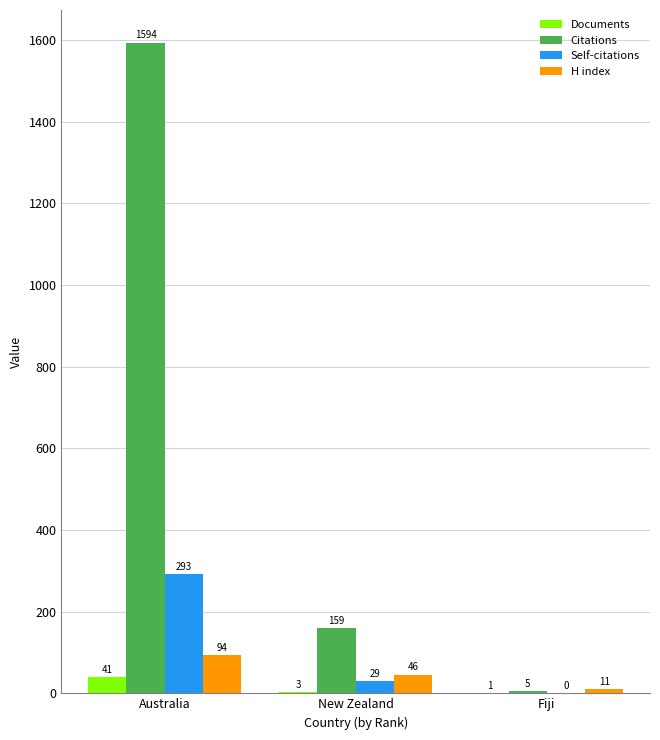

Are the bars grouped side by side (vs. stacked)?

Yes